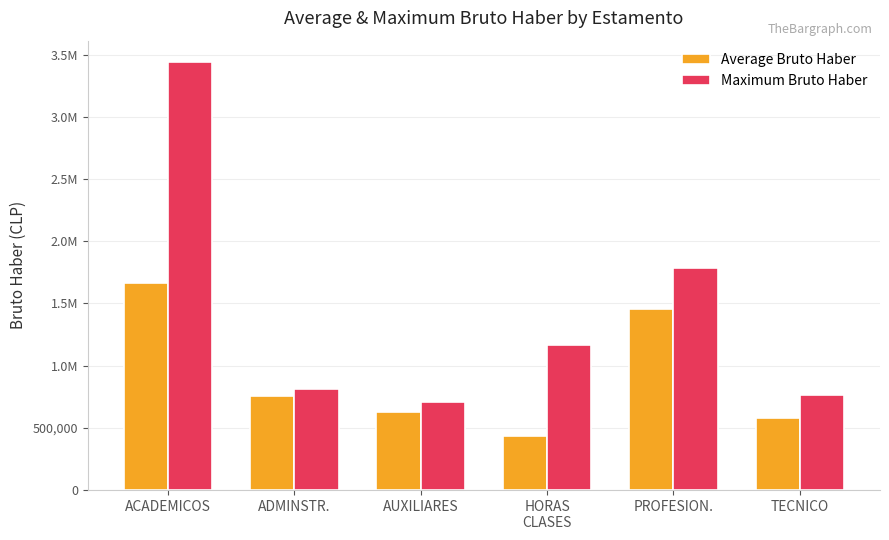

At how many categories does at least one series exceed 2250665?

1